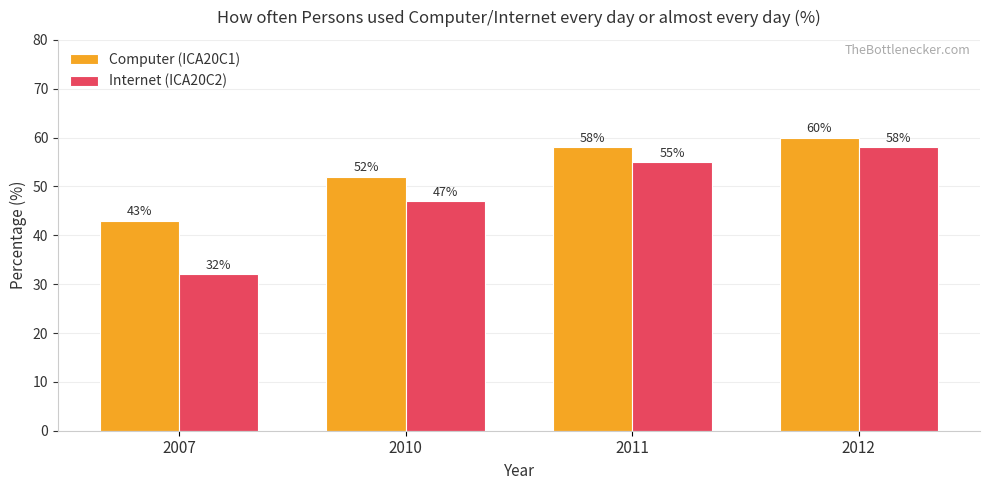

Between 2007 and 2010, which series saw the biggest shift?

Internet (ICA20C2)